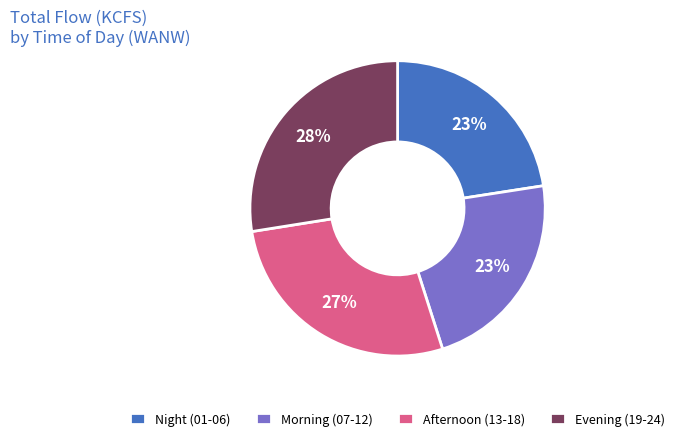

To the nearest percent, what is the difference between the largest and smallest slice percentages?

5%